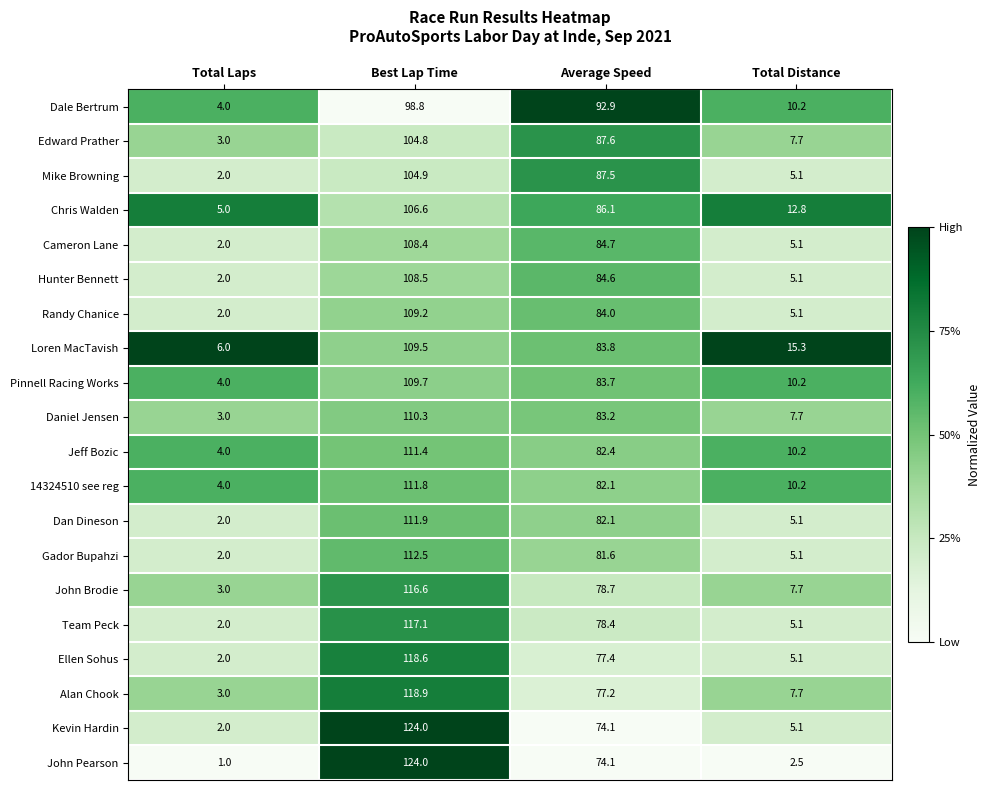

At which label is Pinnell Racing Works closest to 56?

Average Speed